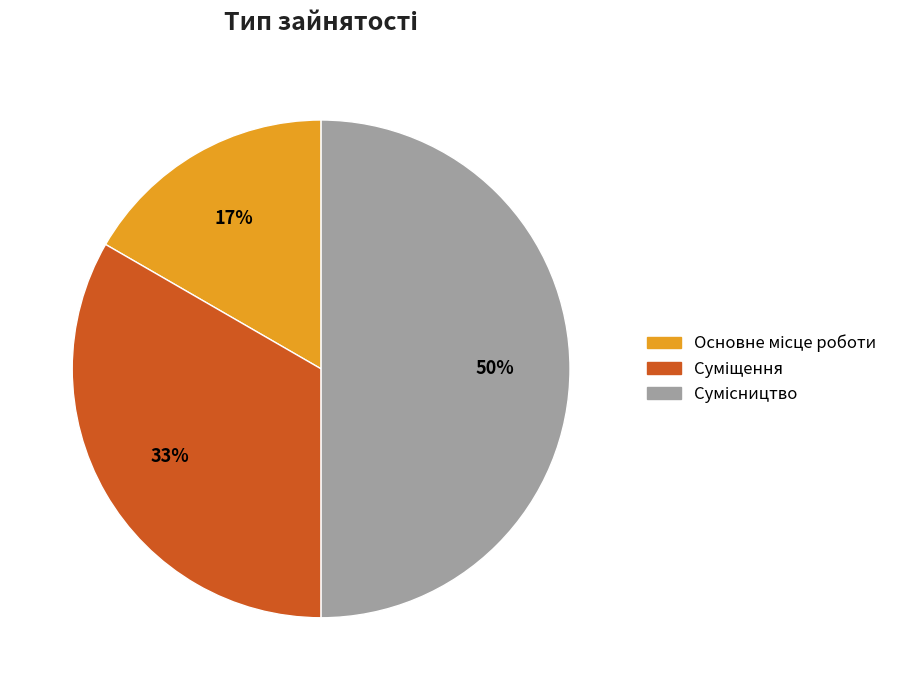

How many slices are in this pie chart?

3